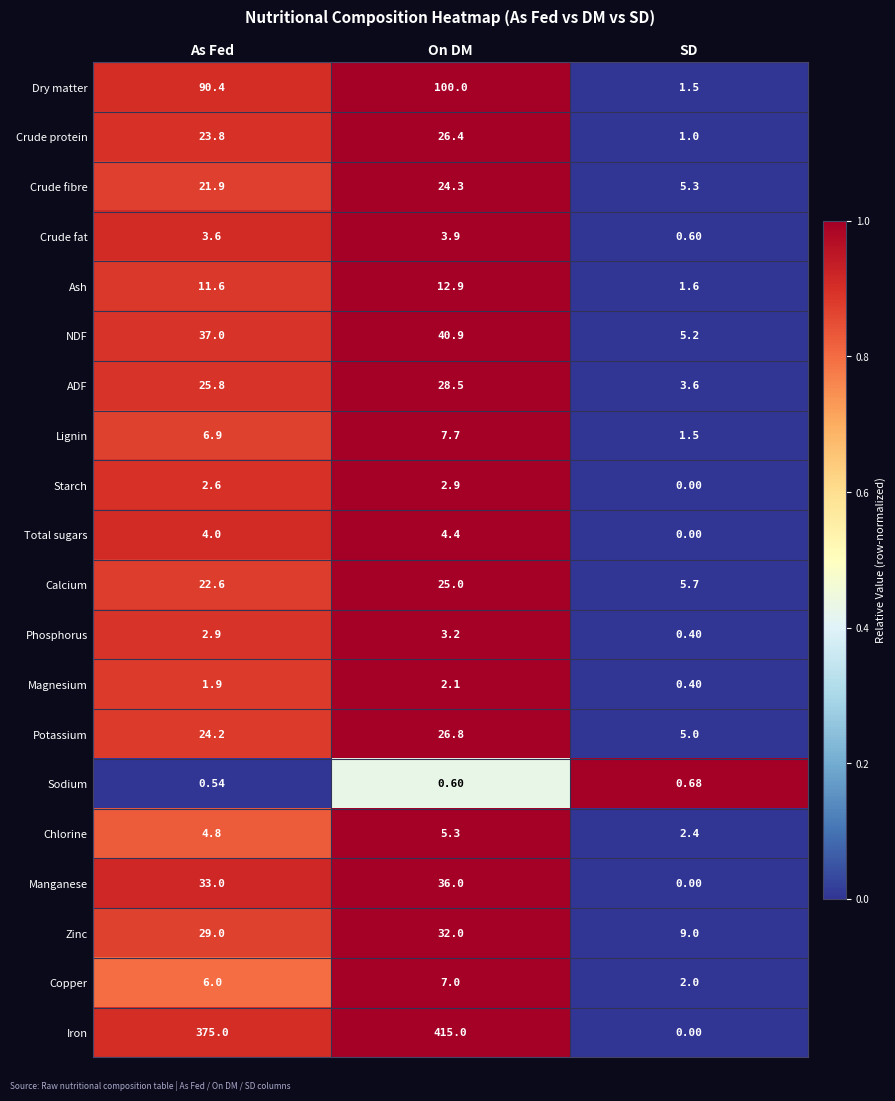

Rank the categories by Lignin value from highest to lowest.

On DM, As Fed, SD